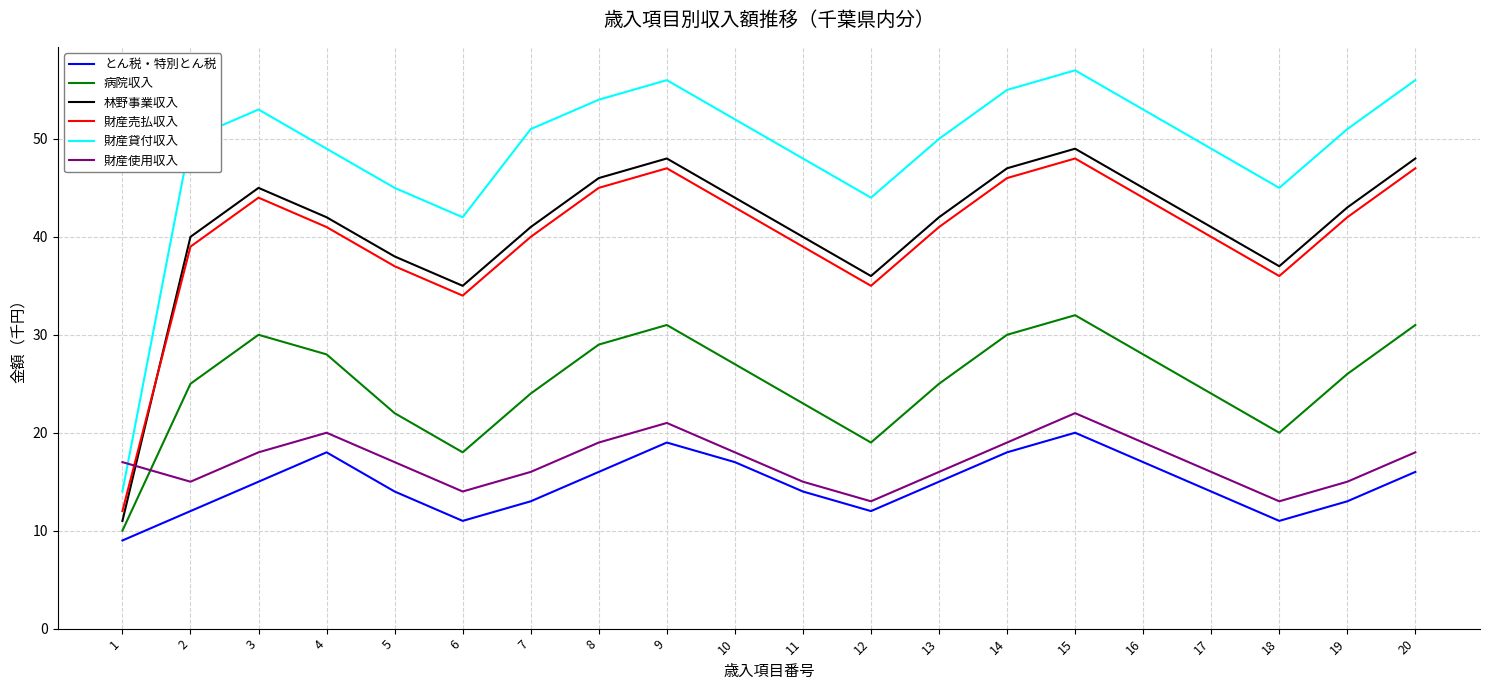

Is this an area chart (filled region under the line)?

No